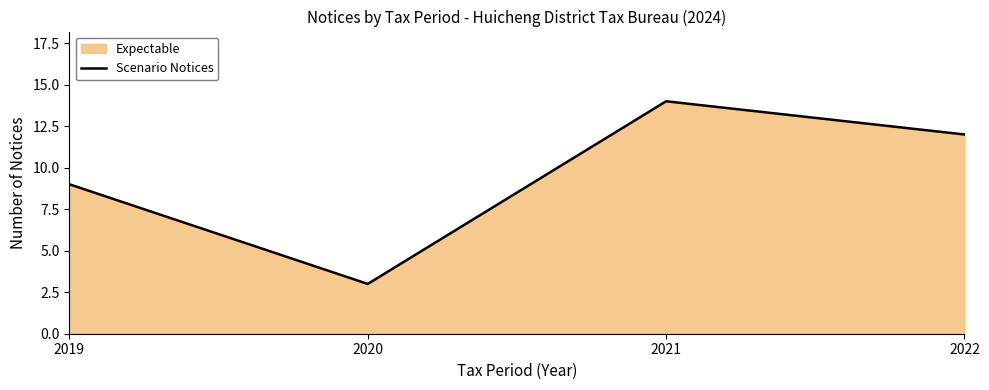

Where is the first local minimum?

2020